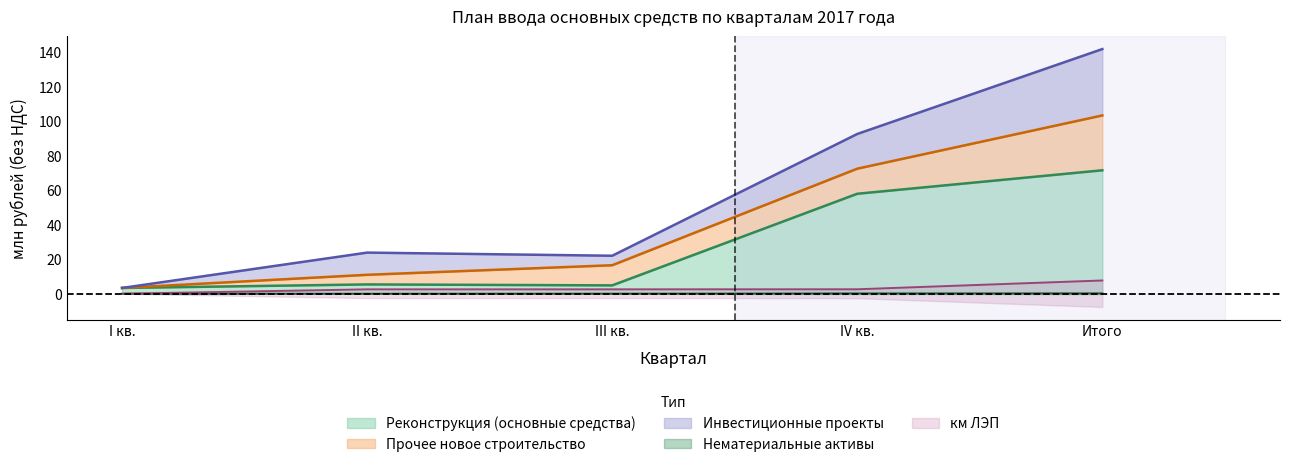

True or false: Нематериальные активы and км ЛЭП cross at least once.

False